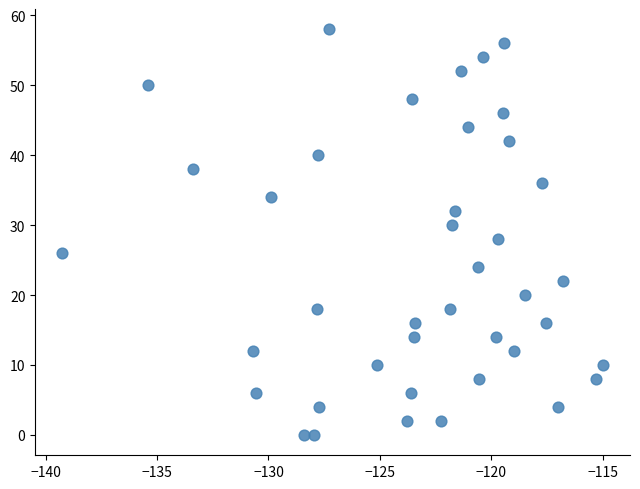

What is the range of Y values (max minus min)?

58